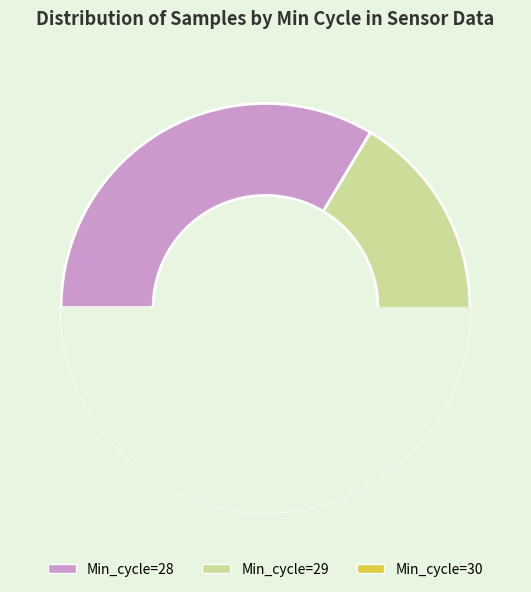

Do 28 and 28 together represent more than half of the pie?

No